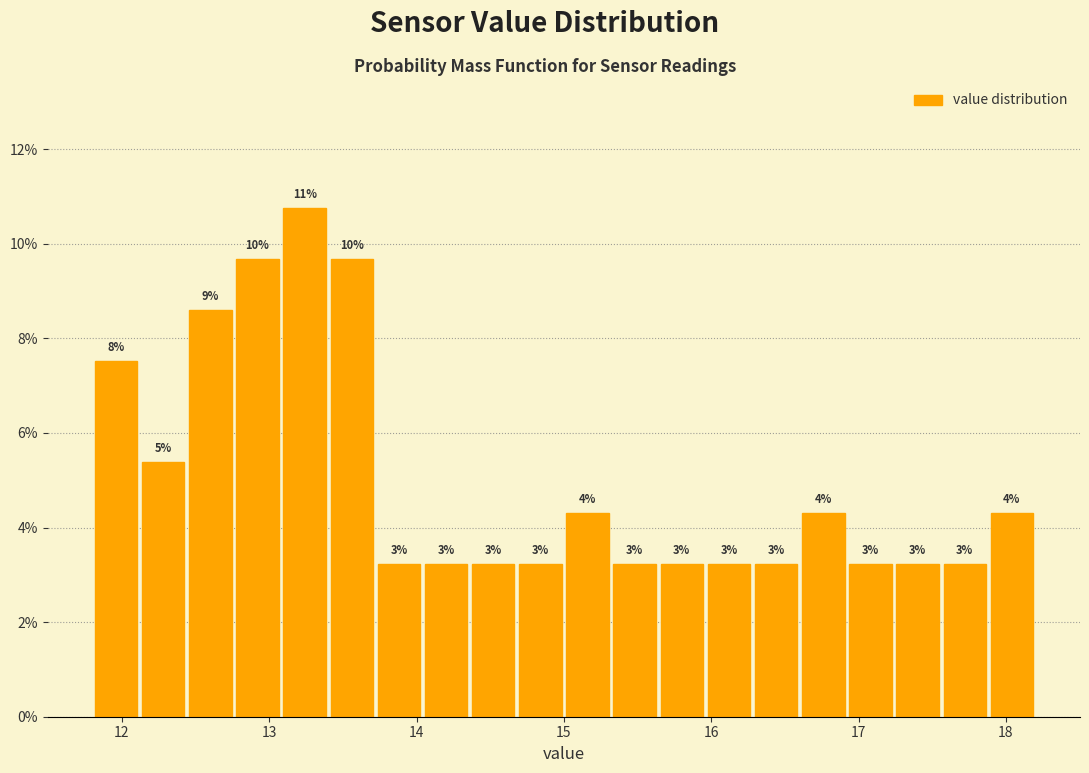

Around what value on the x-axis is the tallest bar? Give the approximate position of its centre, as read against the axis.

13.2